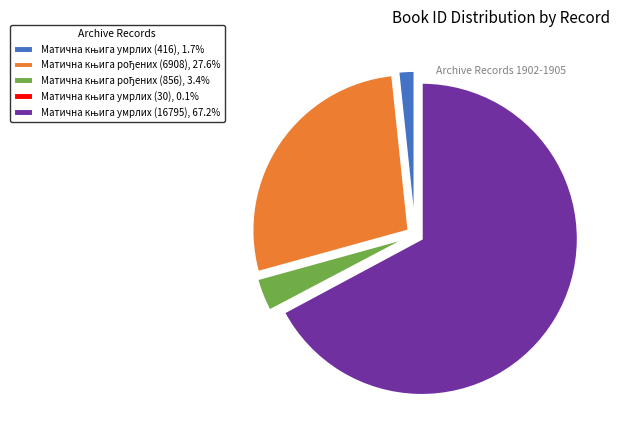

Does any single category account for the majority?

Yes